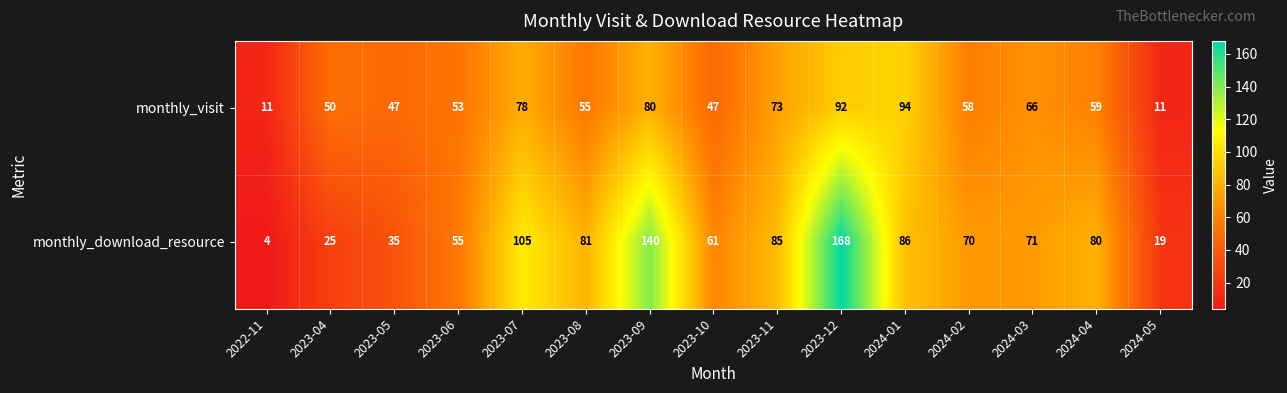

Count the number of data series in this chart.

2